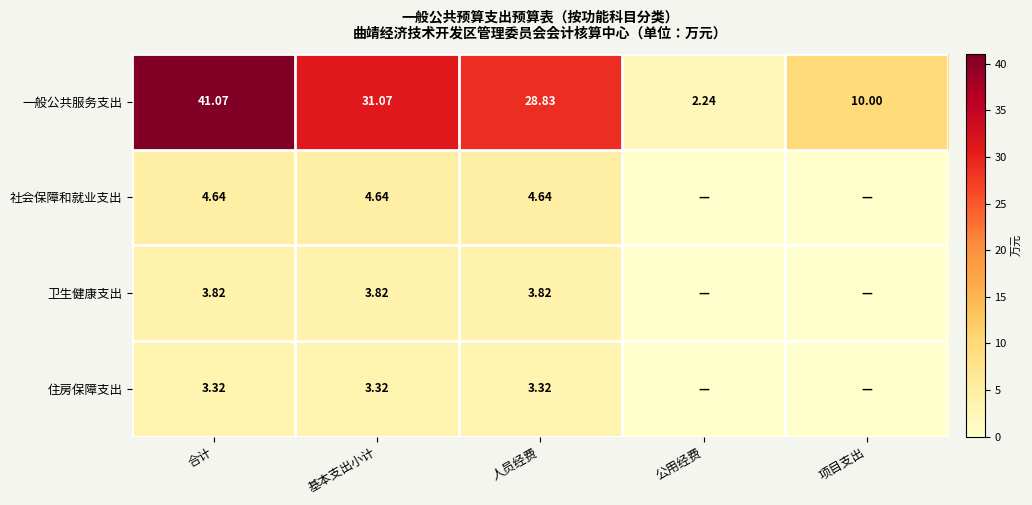

Where does the 一般公共服务支出 series first go above 28?

合计